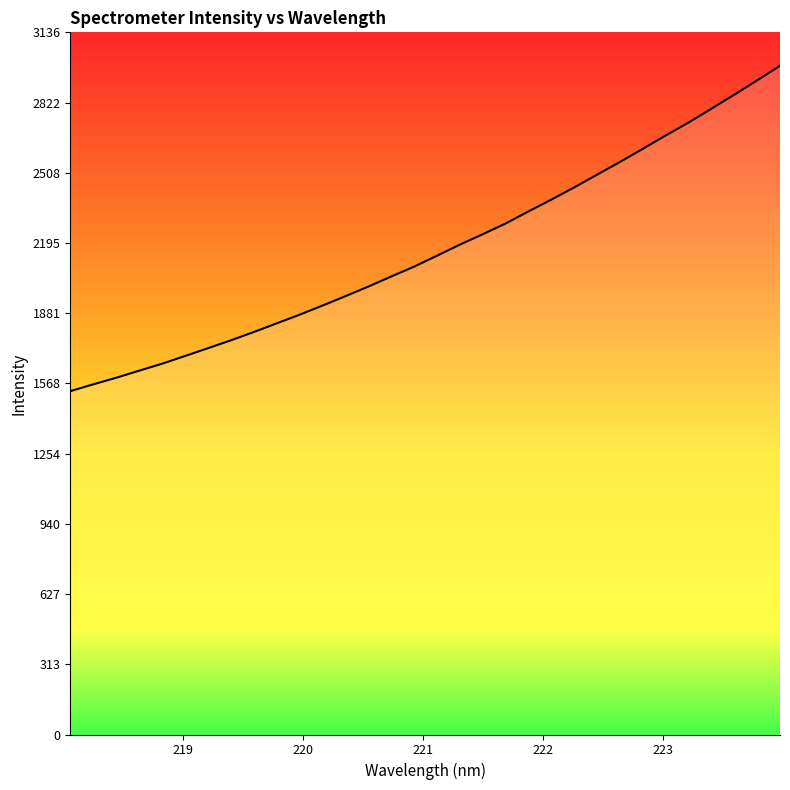

What is the minimum value shown in the chart?

1533.5